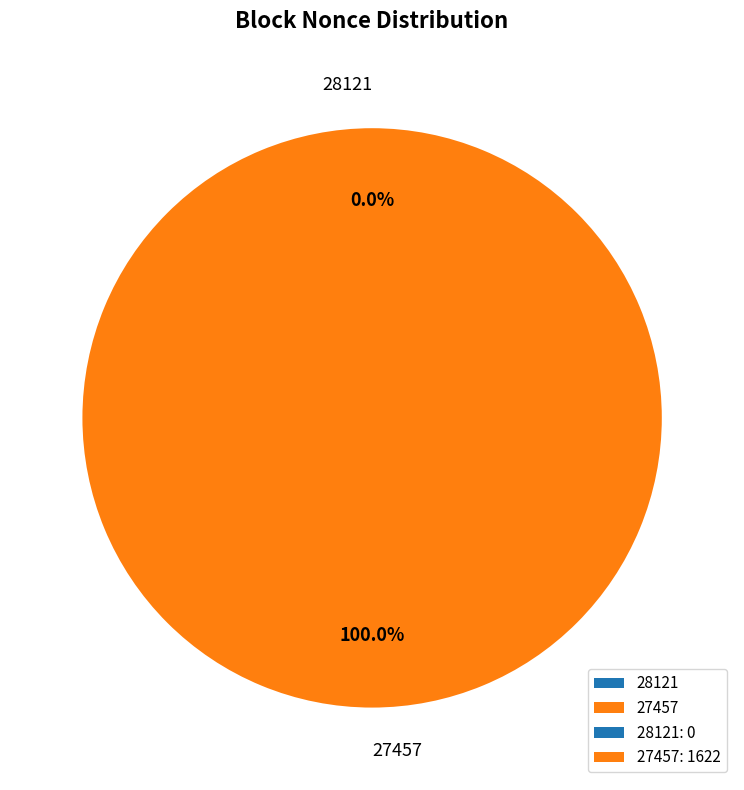

Is there a majority slice in this chart?

Yes